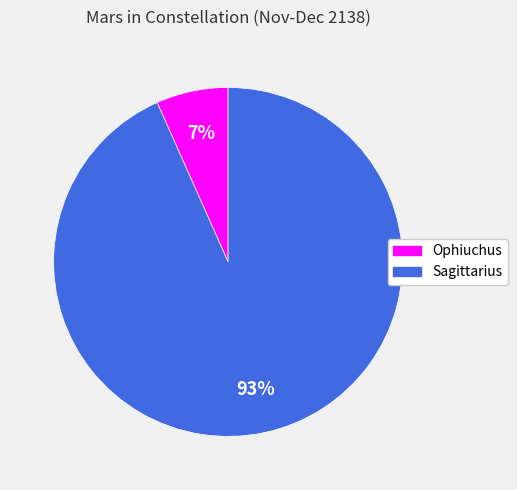

How many slices are in this pie chart?

2